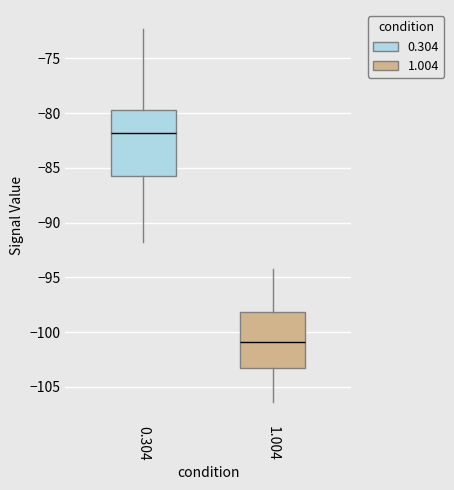

Which box is the tallest, from its lower edge to its upper edge?

0.304